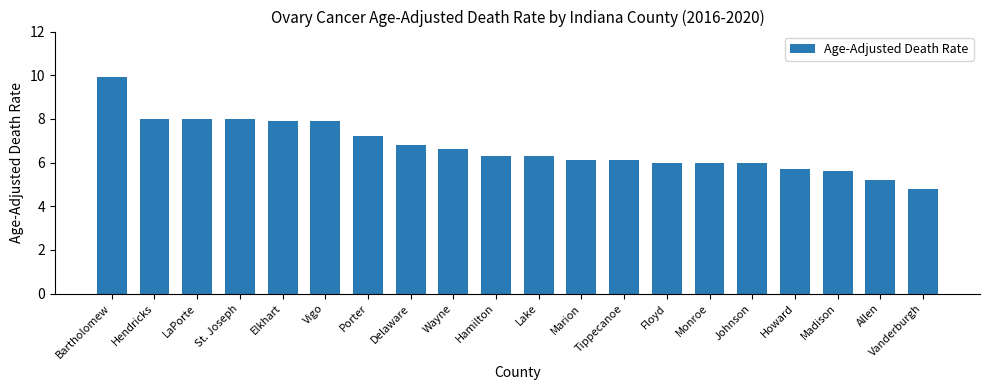

Count the number of categories in the chart.

20